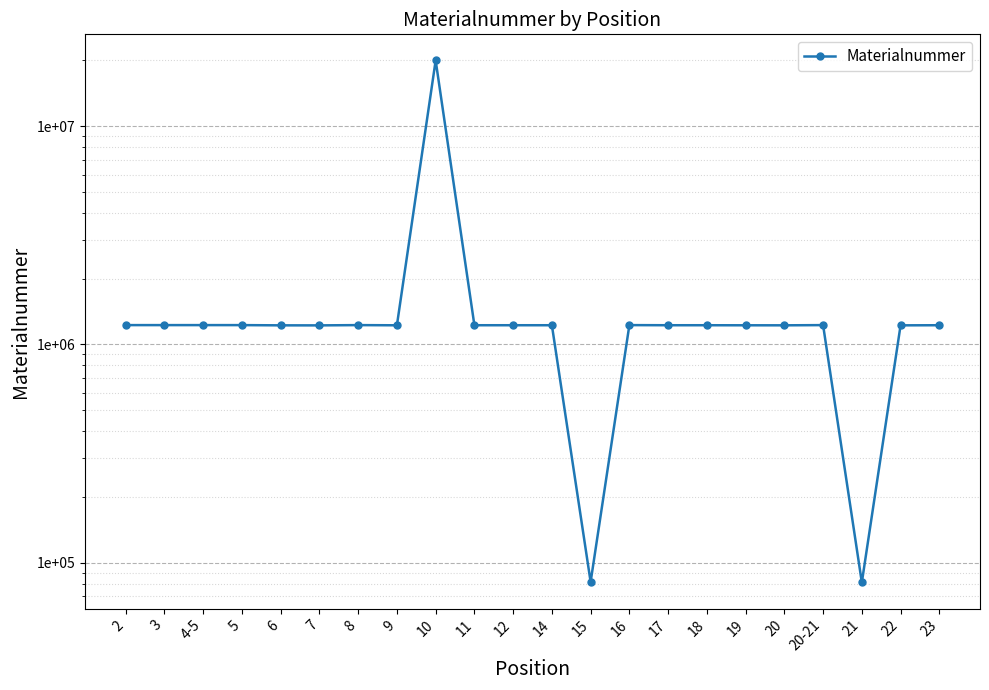

Which has a higher value, 14 or 16?

16